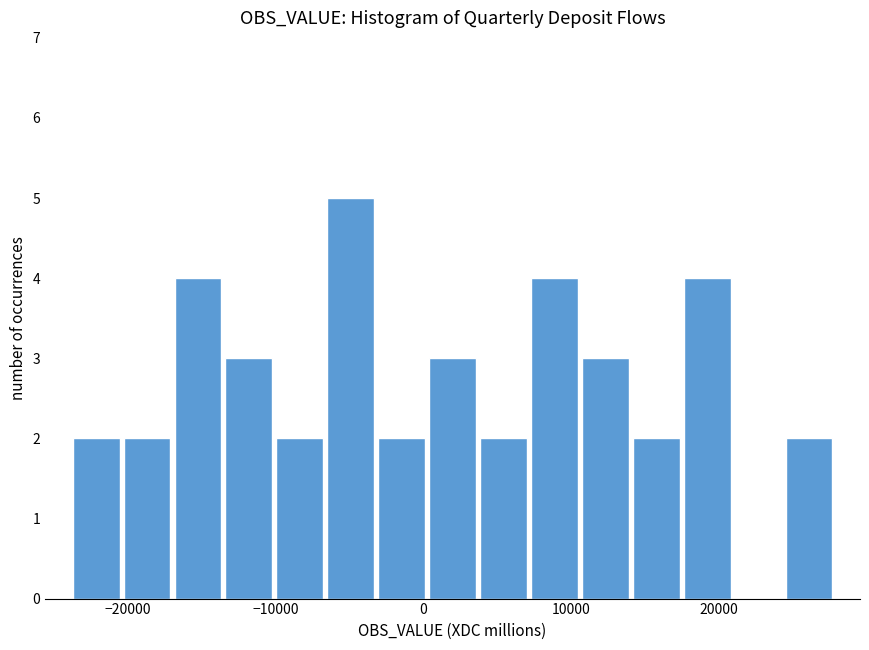

Read against the x-axis, roughly where is the centre of the tallest bar?

-5000